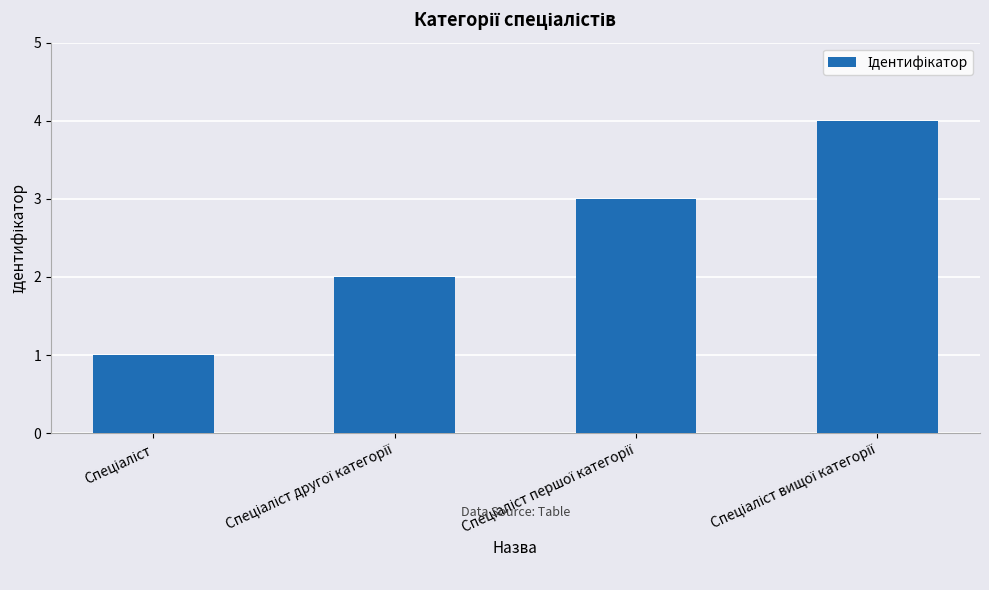

How many categories are shown in the chart?

4